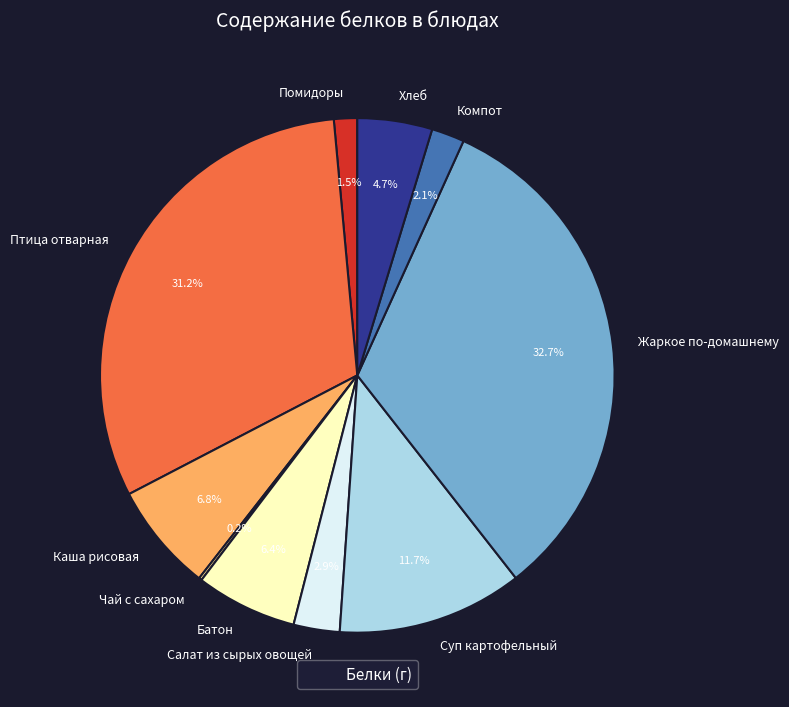

Do Каша рисовая and Батон together represent more than half of the pie?

No